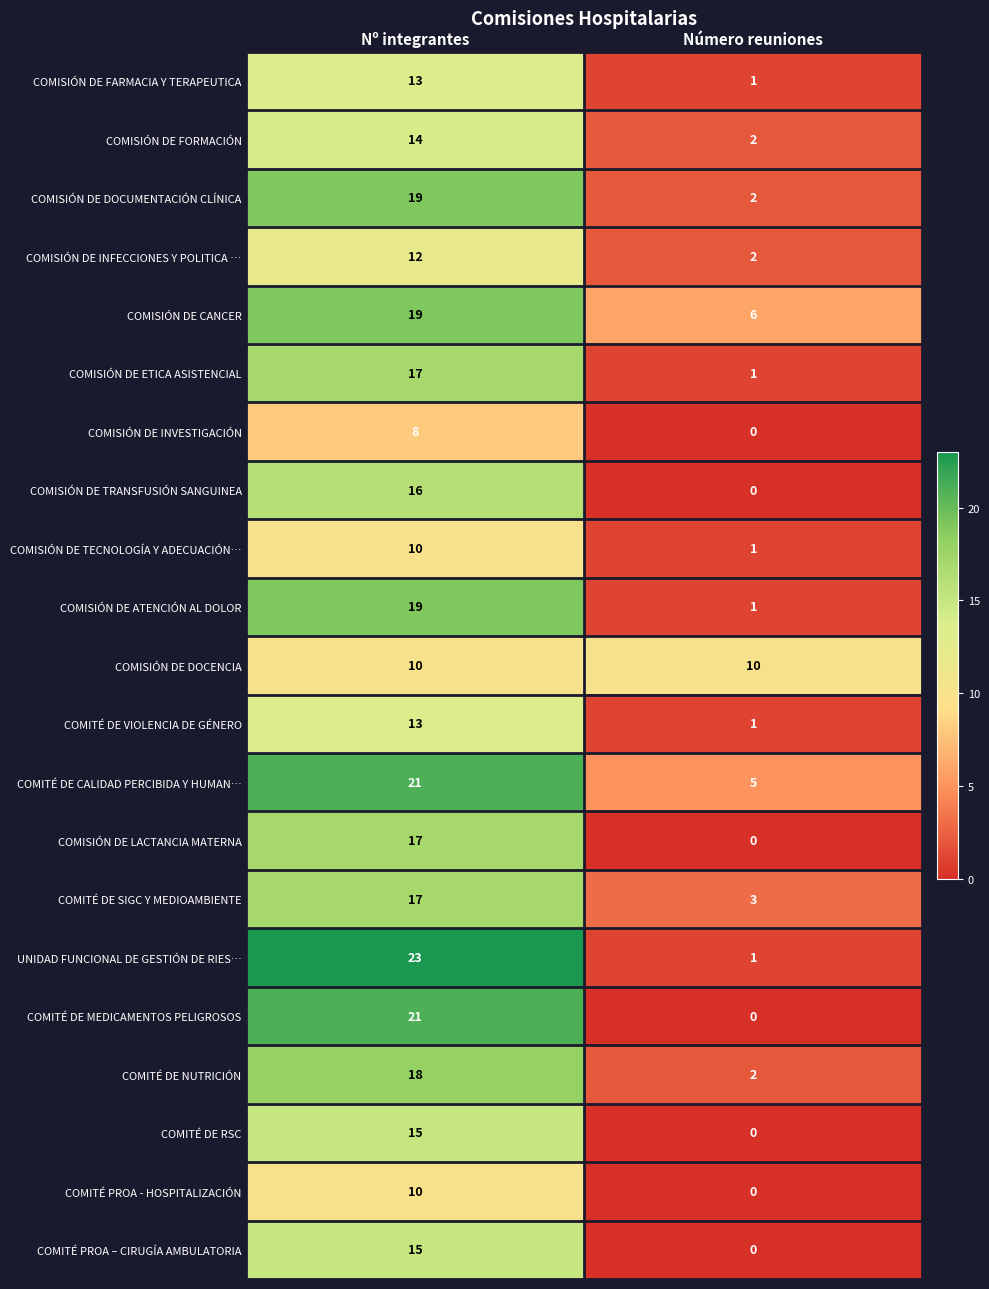

At which category is the sum across all series the highest?

Nº integrantes